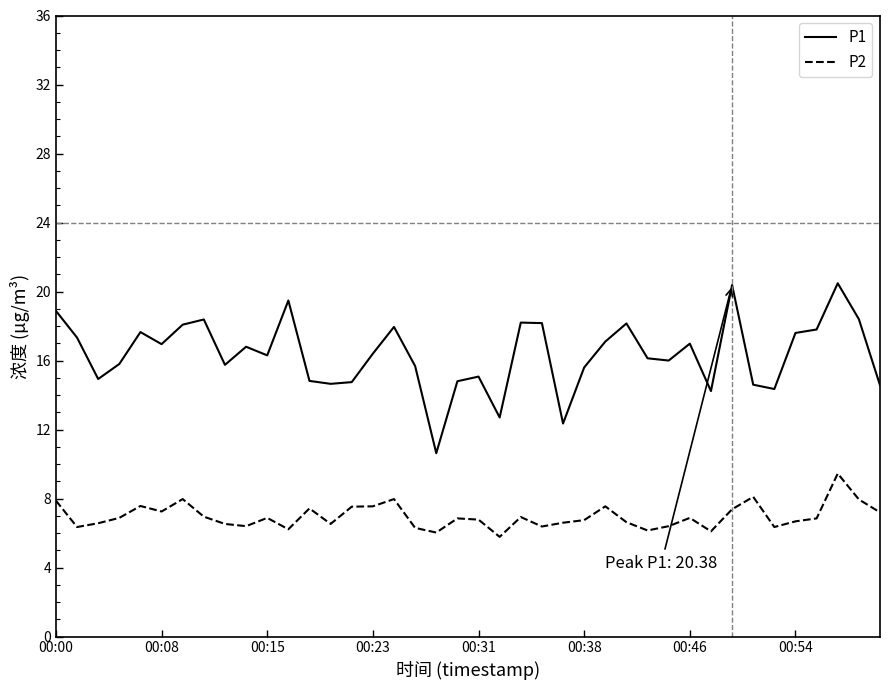

What are all the series names shown in the legend?

P1, P2